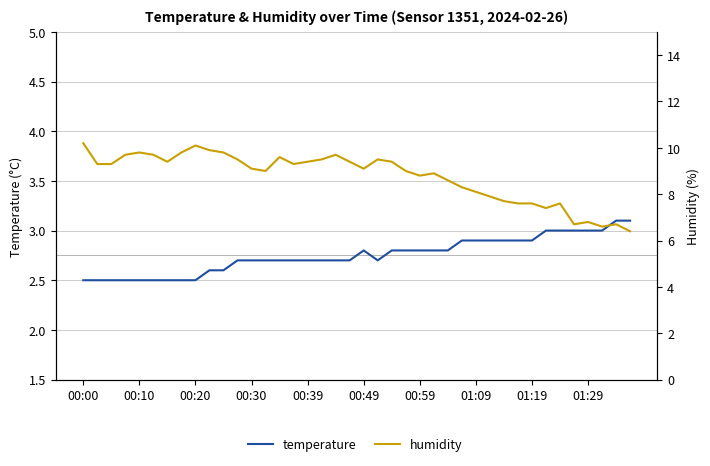

Is it true that humidity equals 6.1 at 21?

False